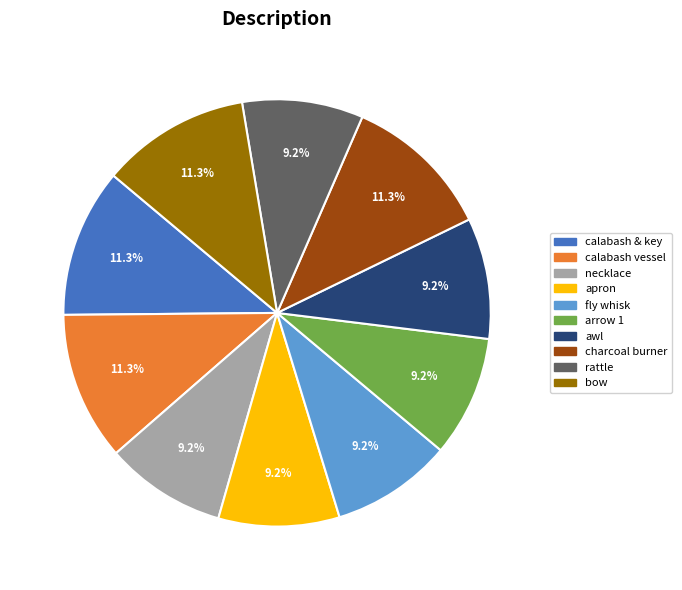

How many slices are in this pie chart?

10